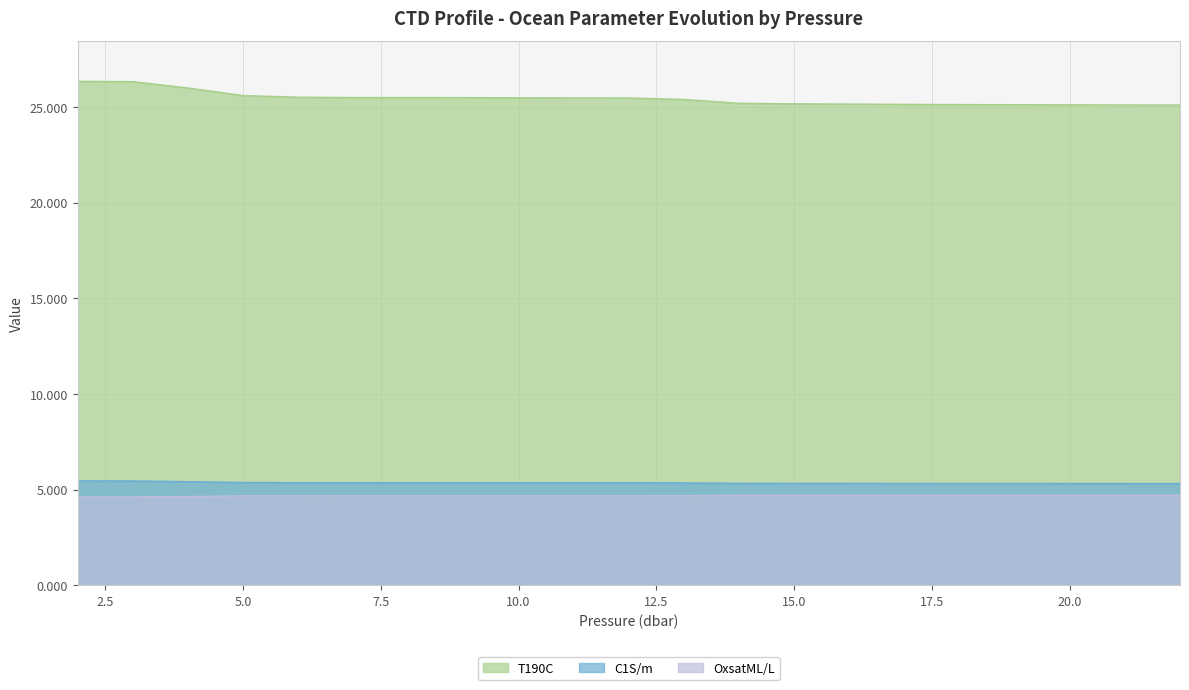

What is the total value across all series at 13?

35.5